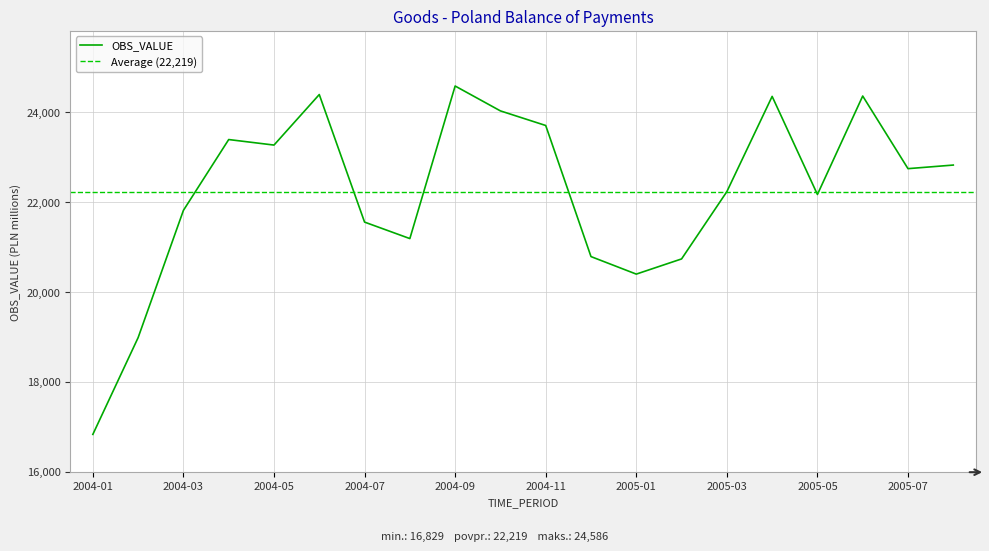

List the labels in order of value, largest first.

2004-09, 2004-06, 2005-06, 2005-04, 2004-10, 2004-11, 2004-04, 2004-05, 2005-08, 2005-07, 2005-03, 2005-05, 2004-03, 2004-07, 2004-08, 2004-12, 2005-02, 2005-01, 2004-02, 2004-01